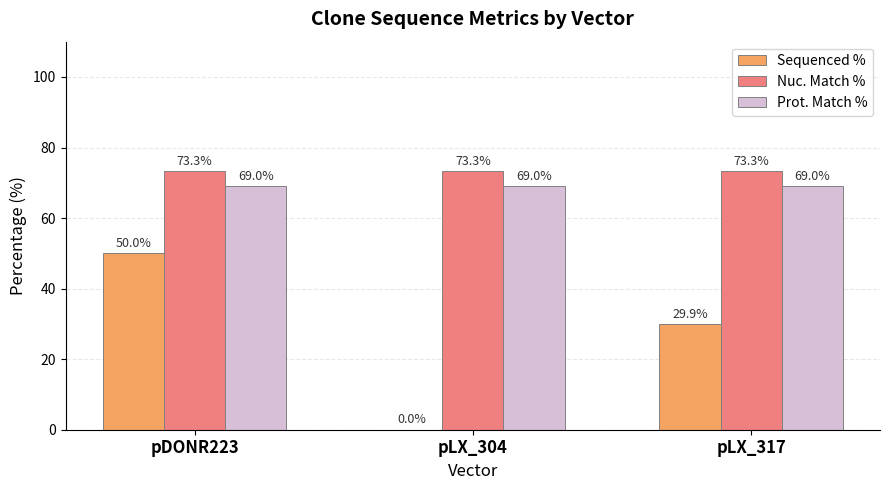

Which series has the largest range (max minus min)?

Sequenced %